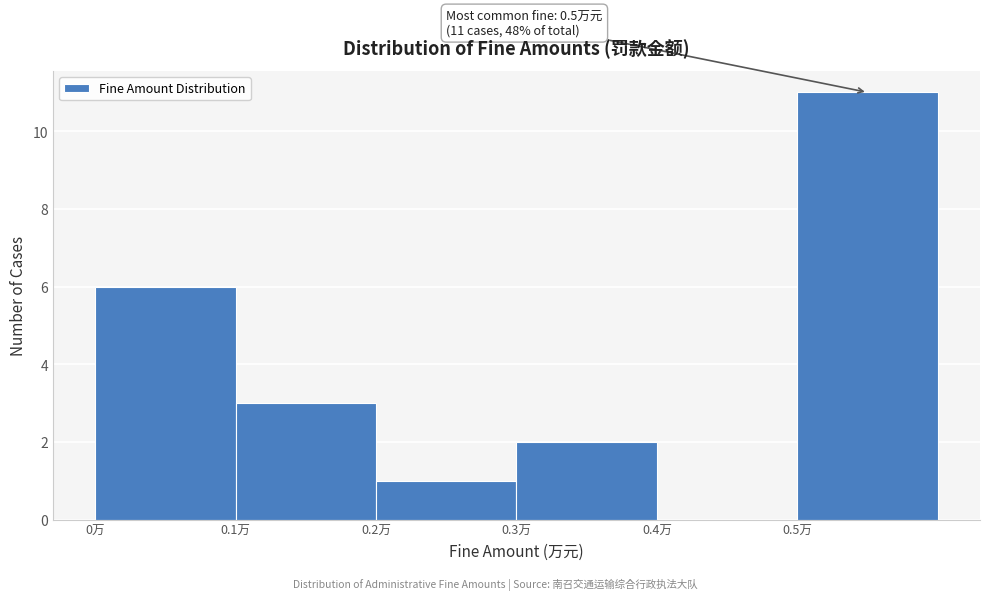

Which range on the x-axis has the tallest bar?

0.5 to 0.6